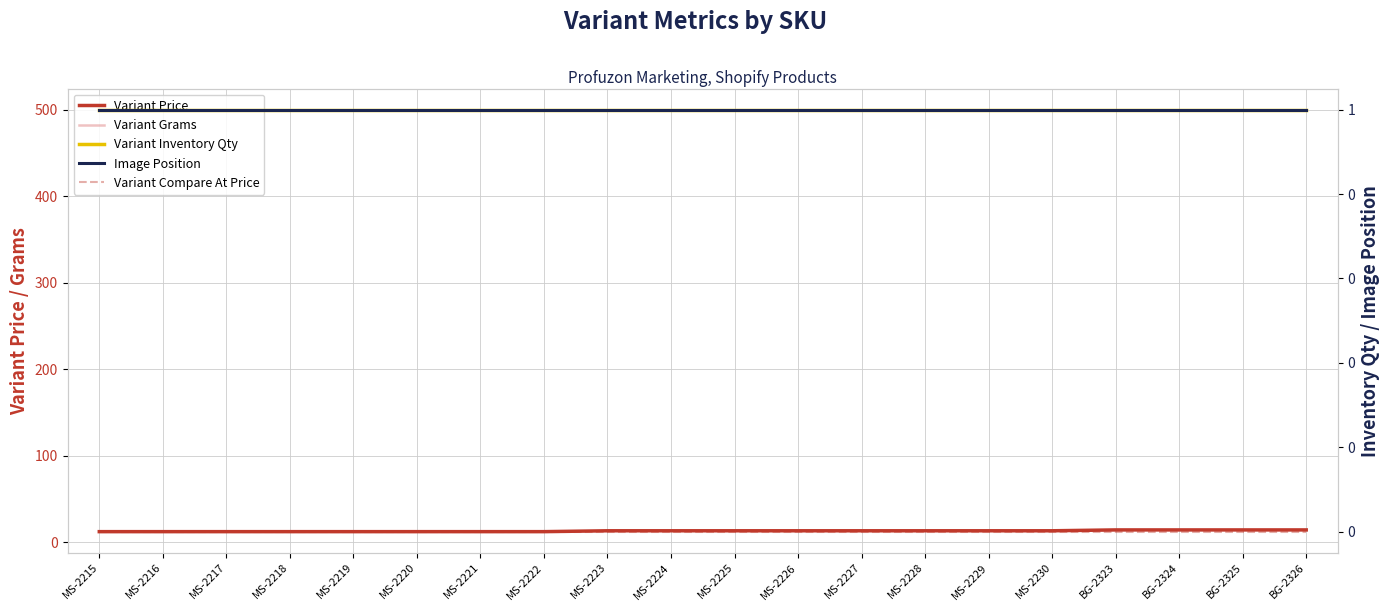

What is the spread (max minus min) of values at MS-2218?

500